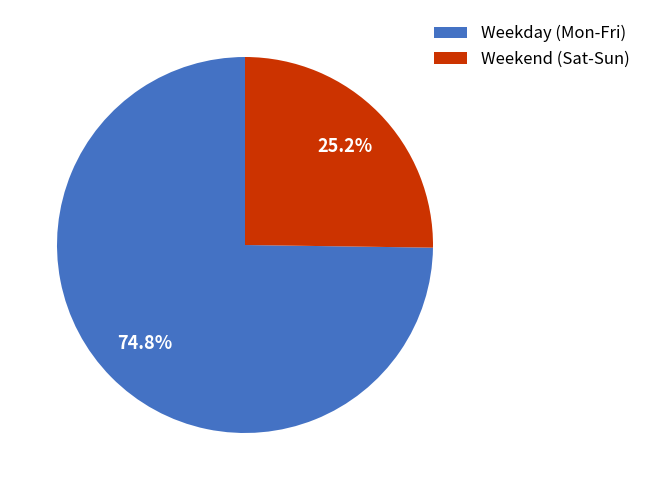

Does Weekend (Sat-Sun) represent more than half of the total?

No